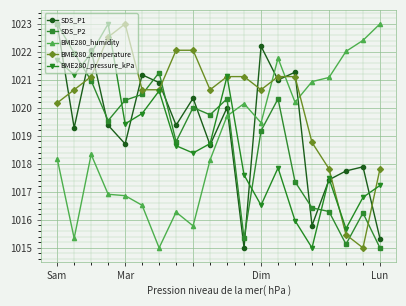

How many interior local peaks does the BME280_pressure_kPa series have?

5